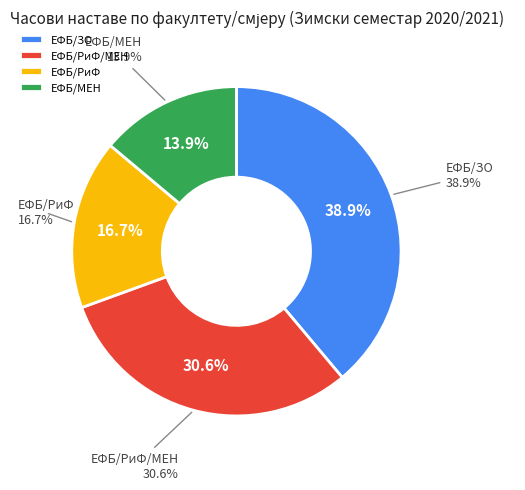

What is the largest slice in the pie chart?

ЕФБ/ЗО